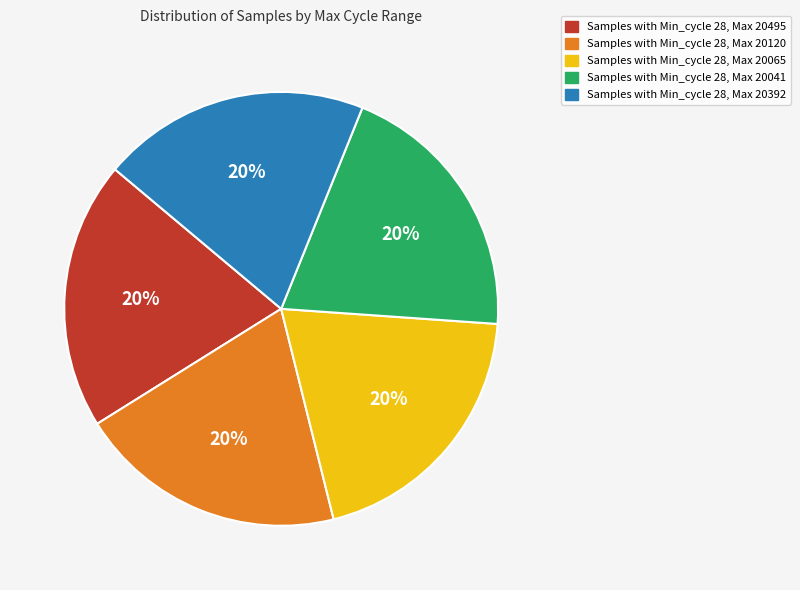

True or false: Samples with Min_cycle 28, Max 20041 accounts for 33% of the total.

False